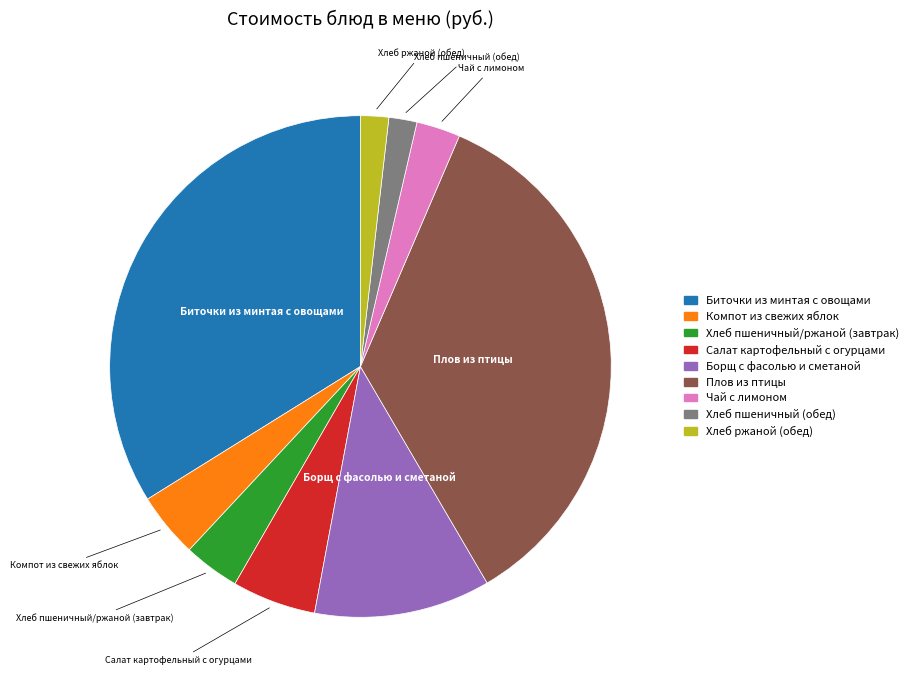

What is the largest slice in the pie chart?

Плов из птицы